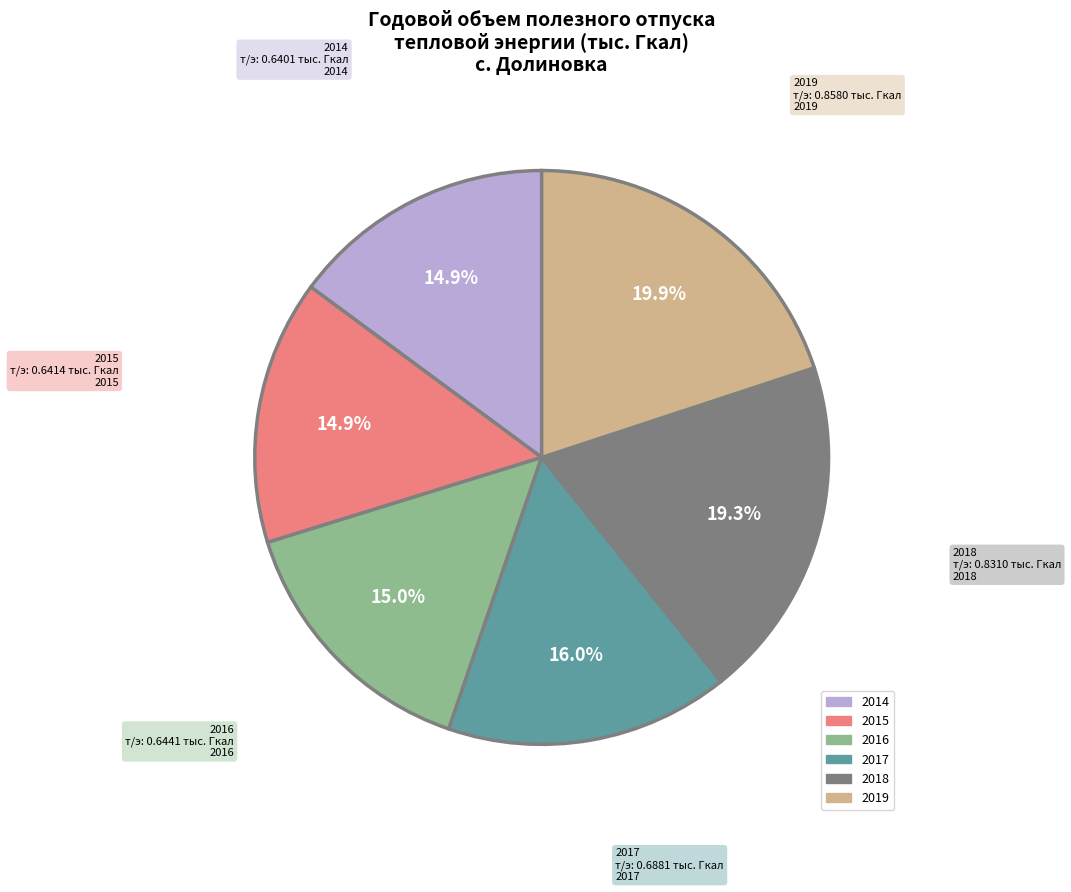

Which has a higher value, 2016 or 2019?

2019